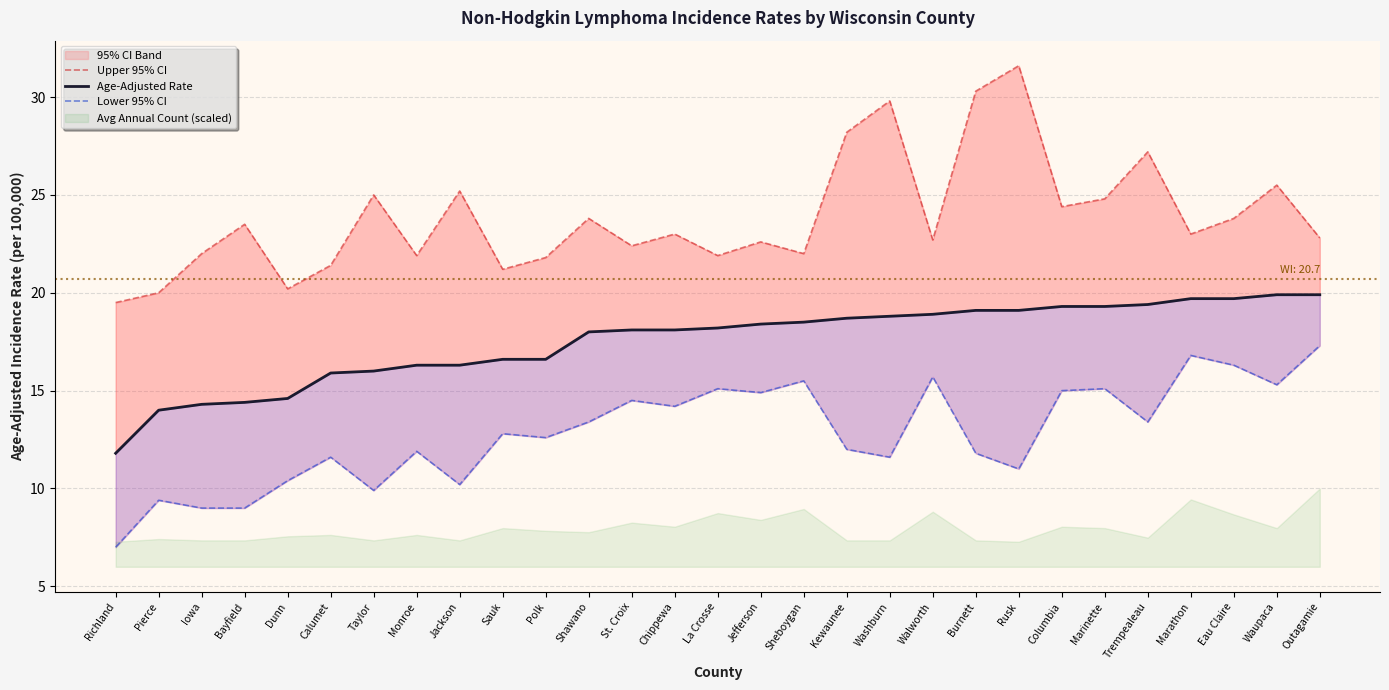

At which category does the chart reach its peak across all series?

Rusk